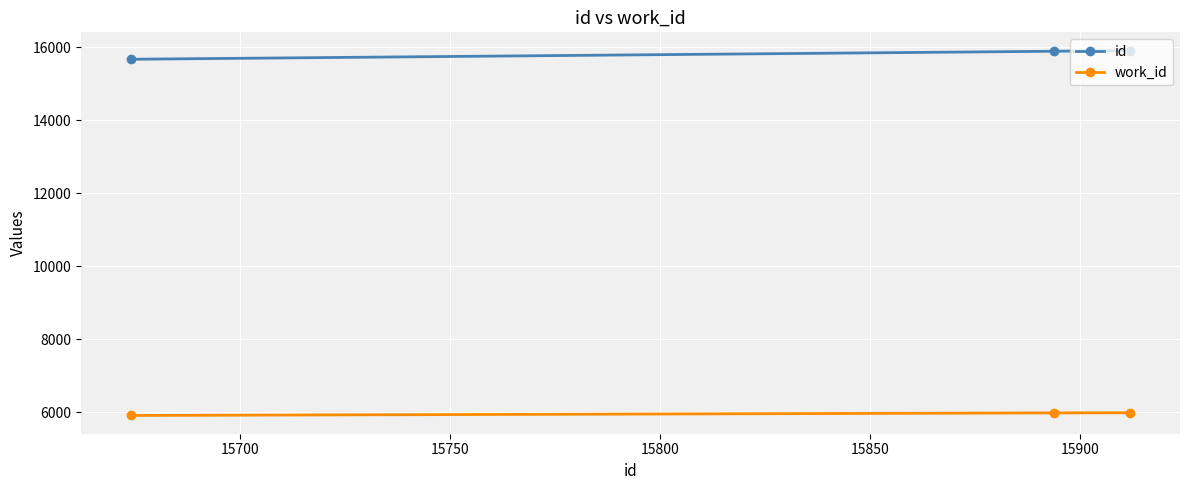

Rank the series by their maximum value, from lowest to highest.

work_id, id